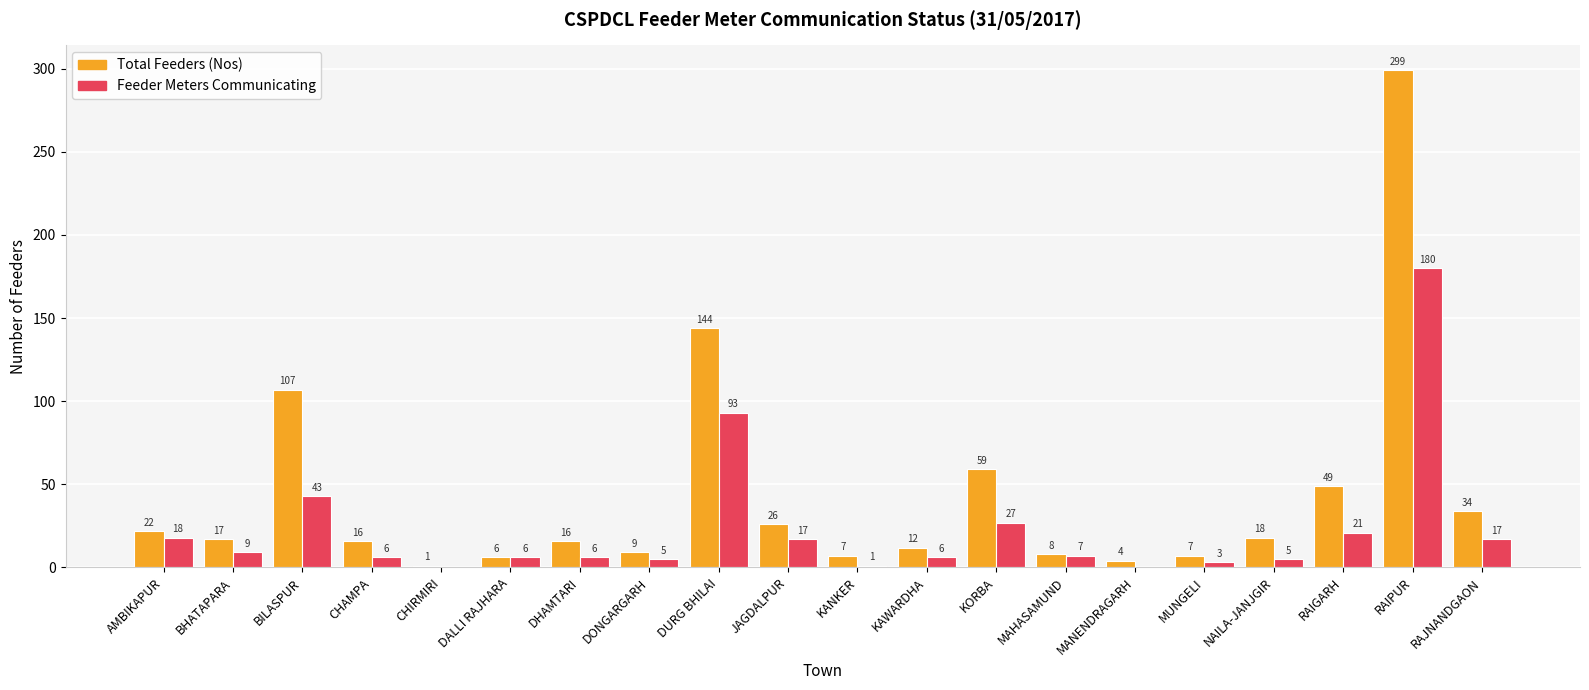

What is the sum of all Total Feeders (Nos) values?

861